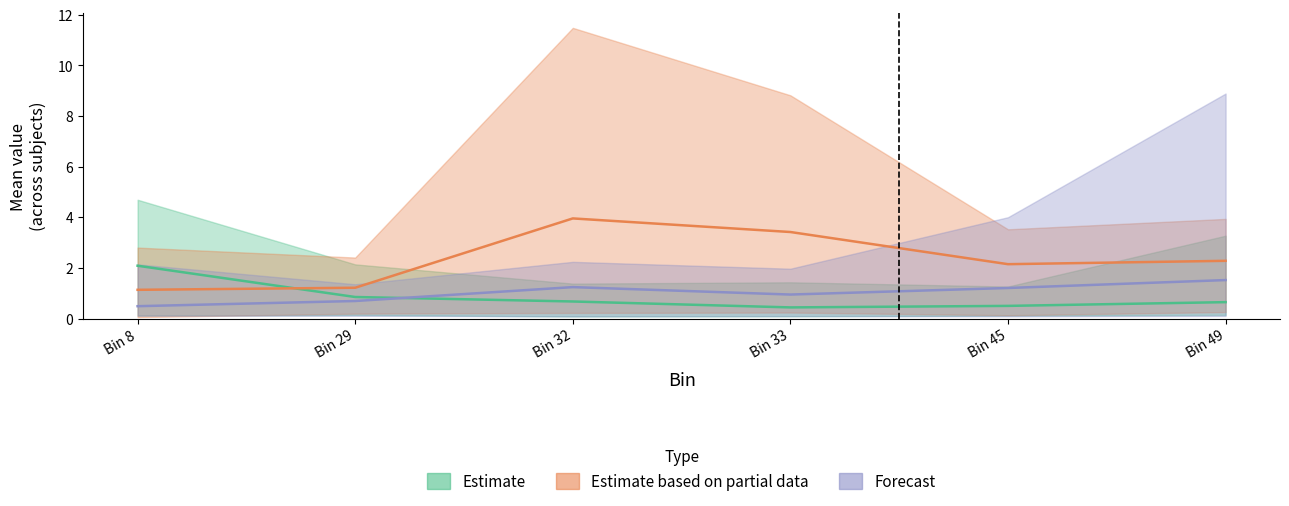

Reading left to right, extract all data points from this chart.

RL Night 1: Bin 8=2.1	Bin 29=0.9	Bin 32=0.7	Bin 33=0.4	Bin 45=0.5	Bin 49=0.6
RL Night 2: Bin 8=1.1	Bin 29=1.2	Bin 32=4.0	Bin 33=3.4	Bin 45=2.1	Bin 49=2.3
DL Night 2: Bin 8=0.5	Bin 29=0.7	Bin 32=1.2	Bin 33=0.9	Bin 45=1.2	Bin 49=1.5